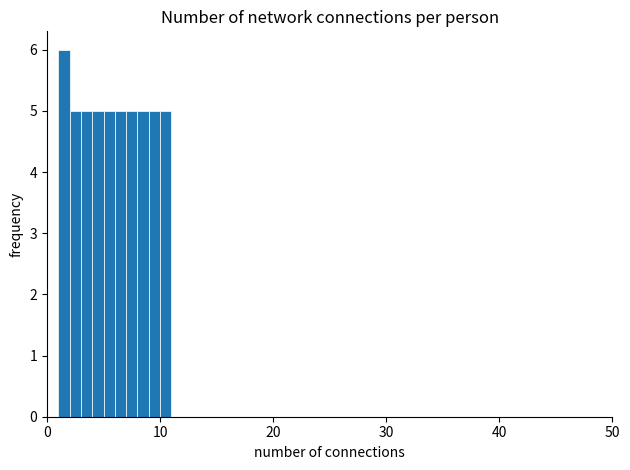

Around what value on the x-axis is the tallest bar? Give the approximate position of its centre, as read against the axis.

2